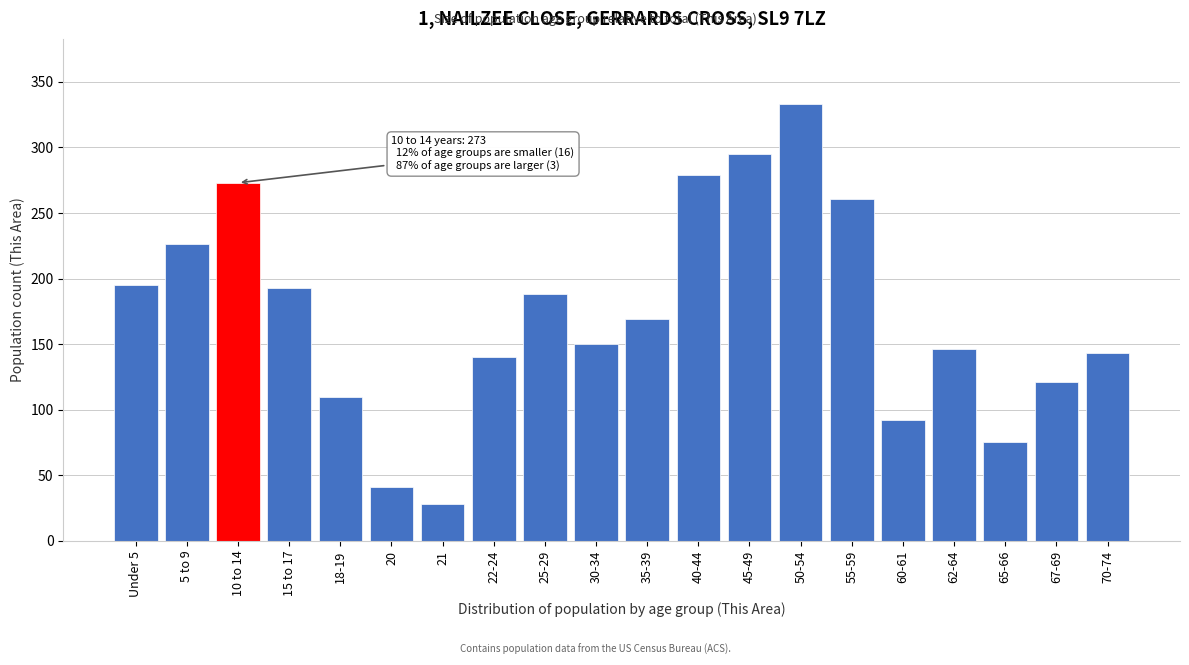

Reading left to right, what are all the values shown in this chart?

195	226	273	193	110	41	28	140	188	150	169	279	295	333	261	92	146	75	121	143